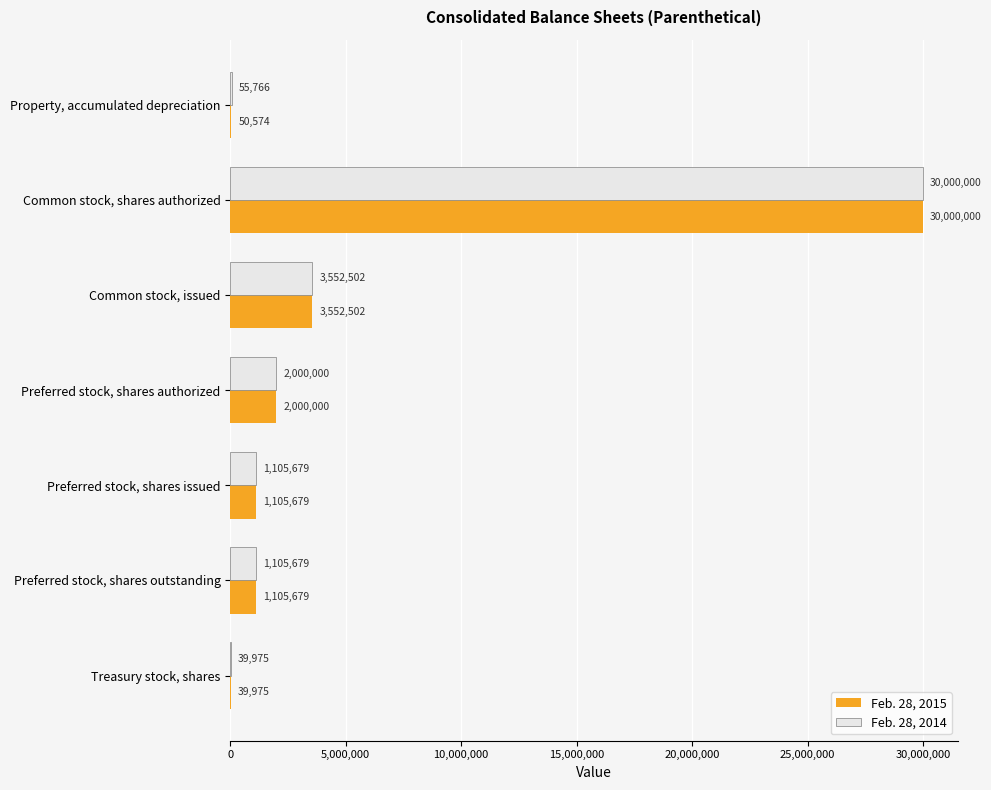

True or false: Feb. 28, 2015 has a value of 3552502 at Common stock, issued.

True